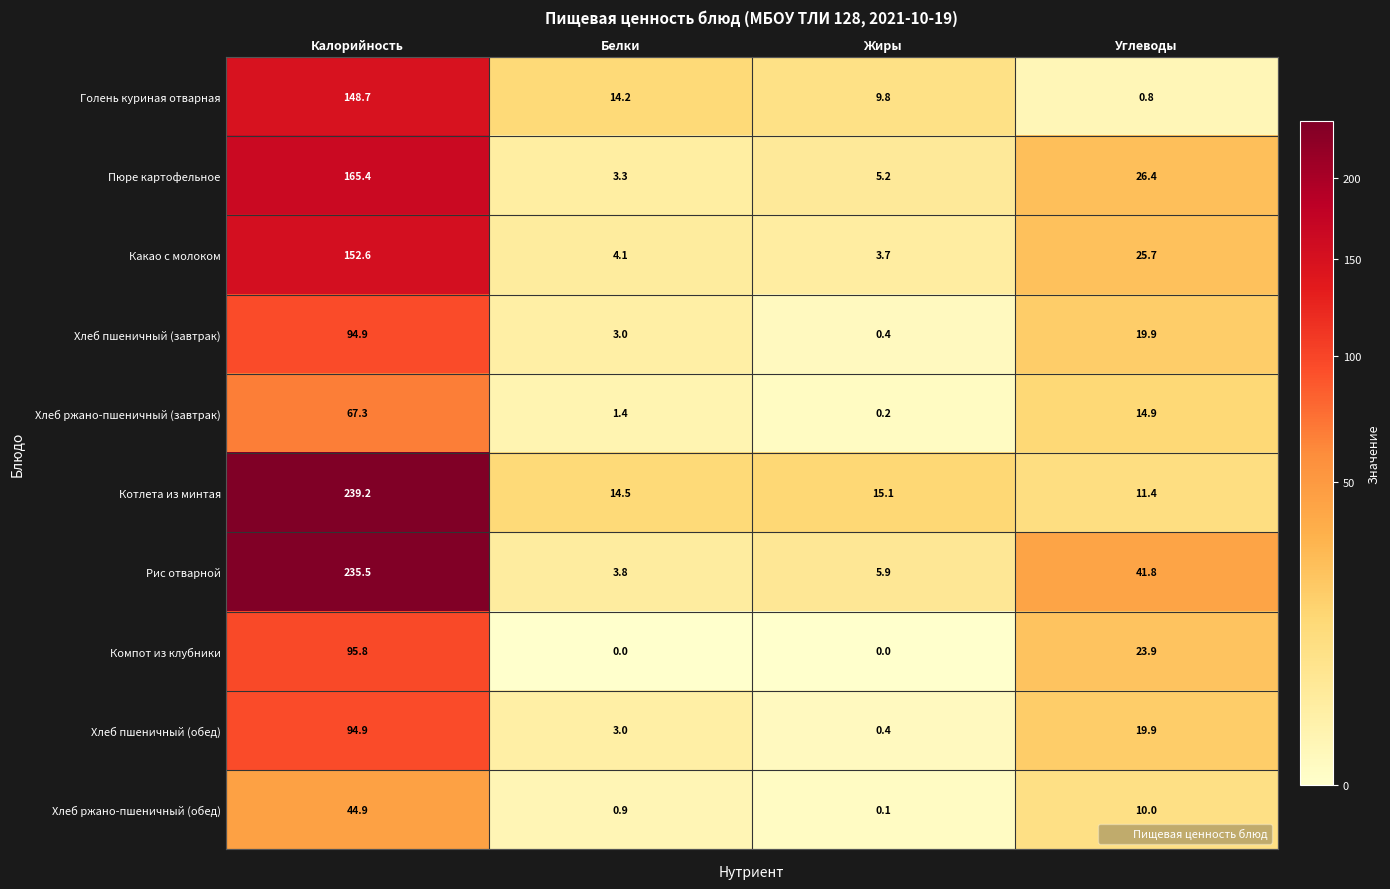

Which series has the largest range (max minus min)?

Рис отварной